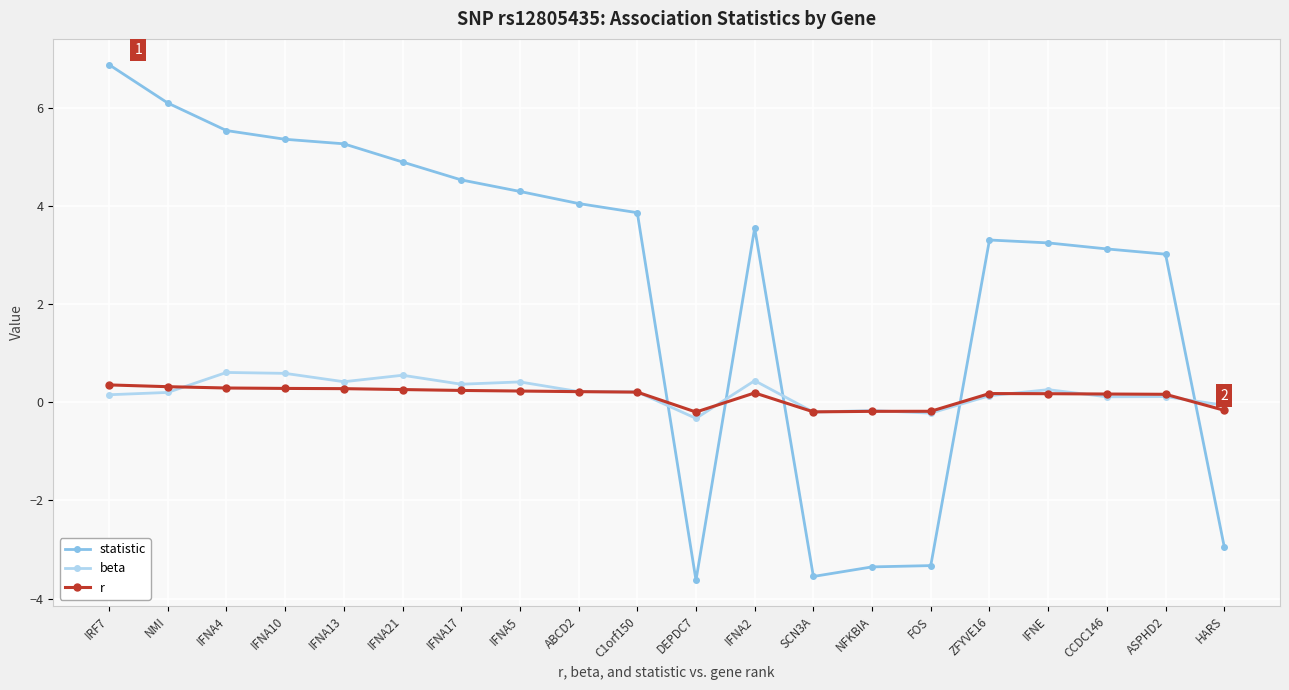

Is the value of r at IFNE greater than the value of statistic at C1orf150?

No